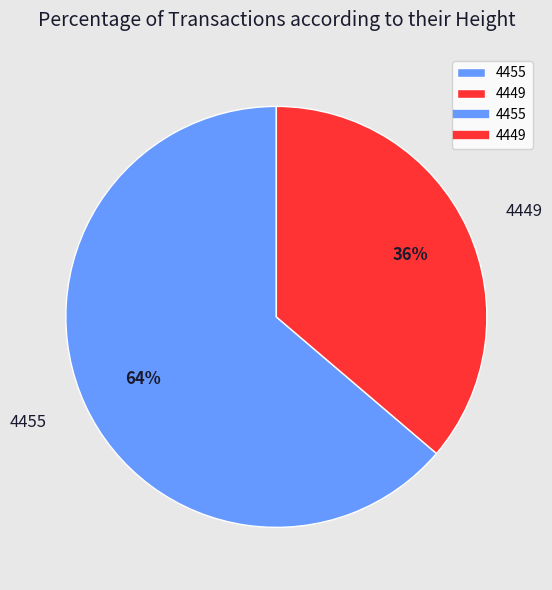

Is the sum of 4449 and 4455 greater than half?

Yes